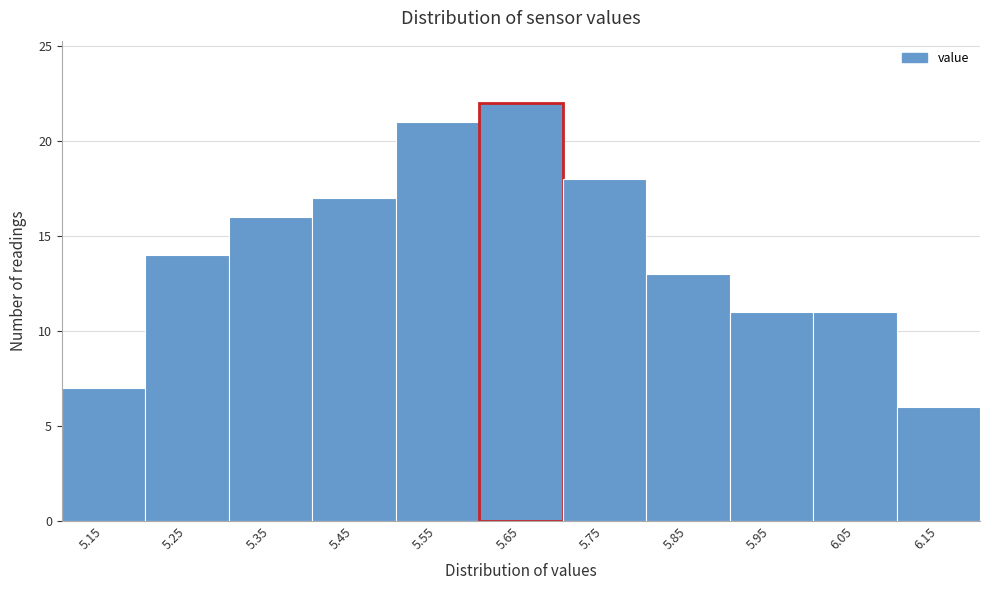

Reading right to left, list all the values displayed in this chart.

6.15=6	6.05=11	5.95=11	5.85=13	5.75=18	5.65=22	5.55=21	5.45=17	5.35=16	5.25=14	5.15=7